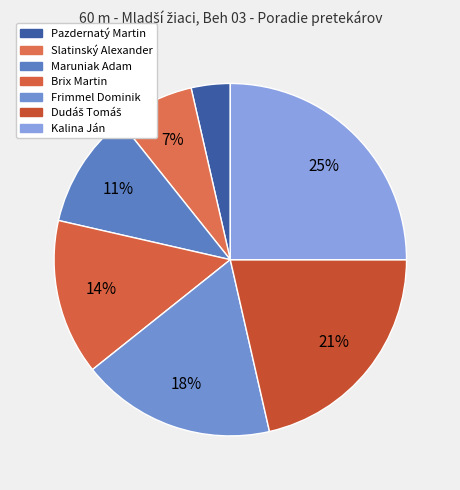

Rank the categories by value from lowest to highest.

Pazdernatý Martin, Slatinský Alexander, Maruniak Adam, Brix Martin, Frimmel Dominik, Dudáš Tomáš, Kalina Ján